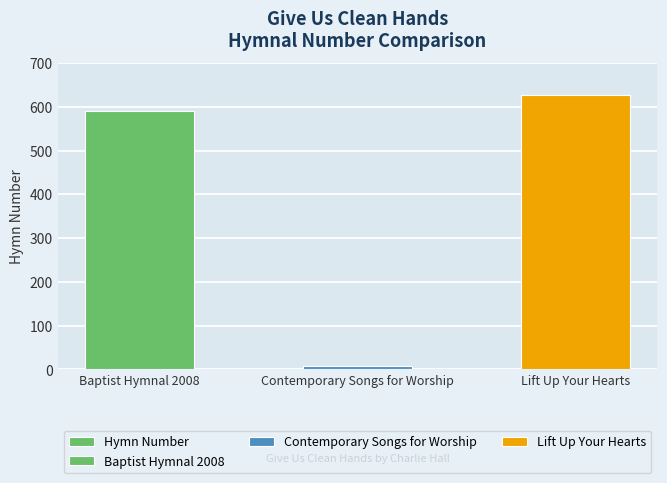

Which has a higher value, Baptist Hymnal 2008 or Lift Up Your Hearts?

Lift Up Your Hearts